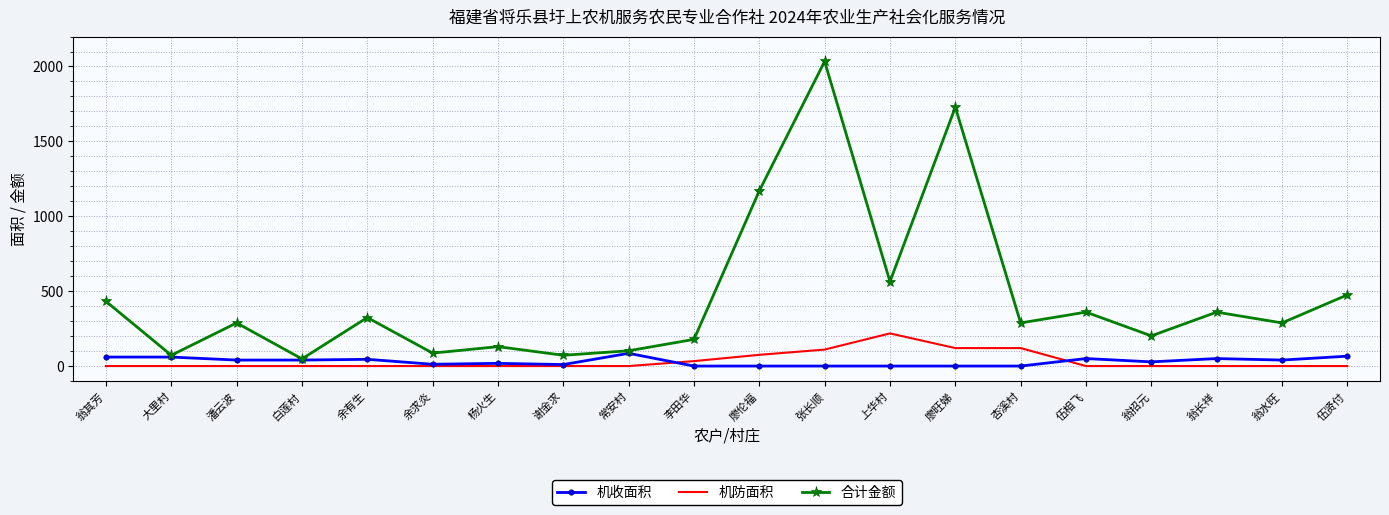

At which label is 合计金额 closest to 1041?

廖伦福